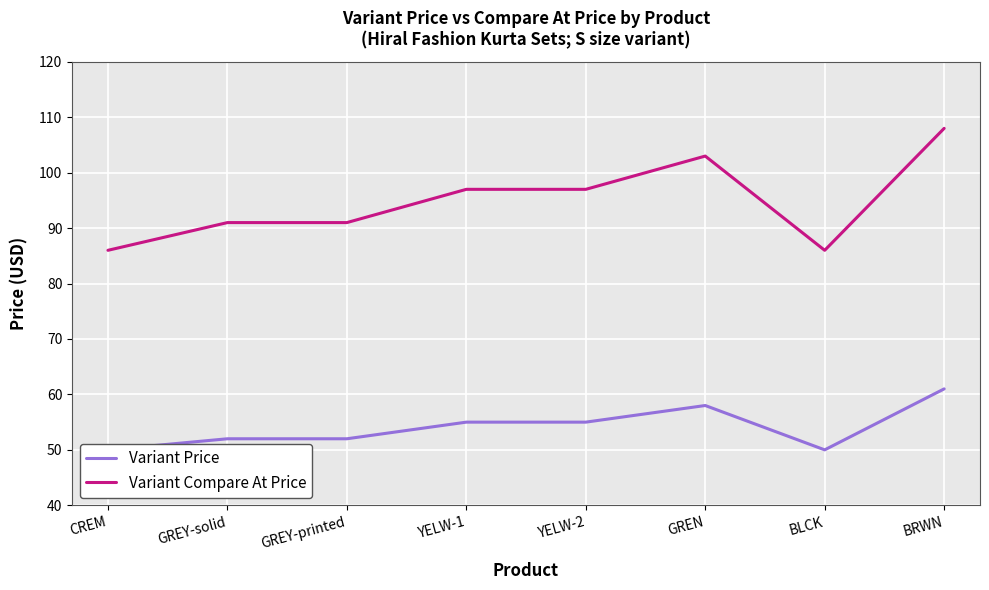

What position from the right is GREN?

3